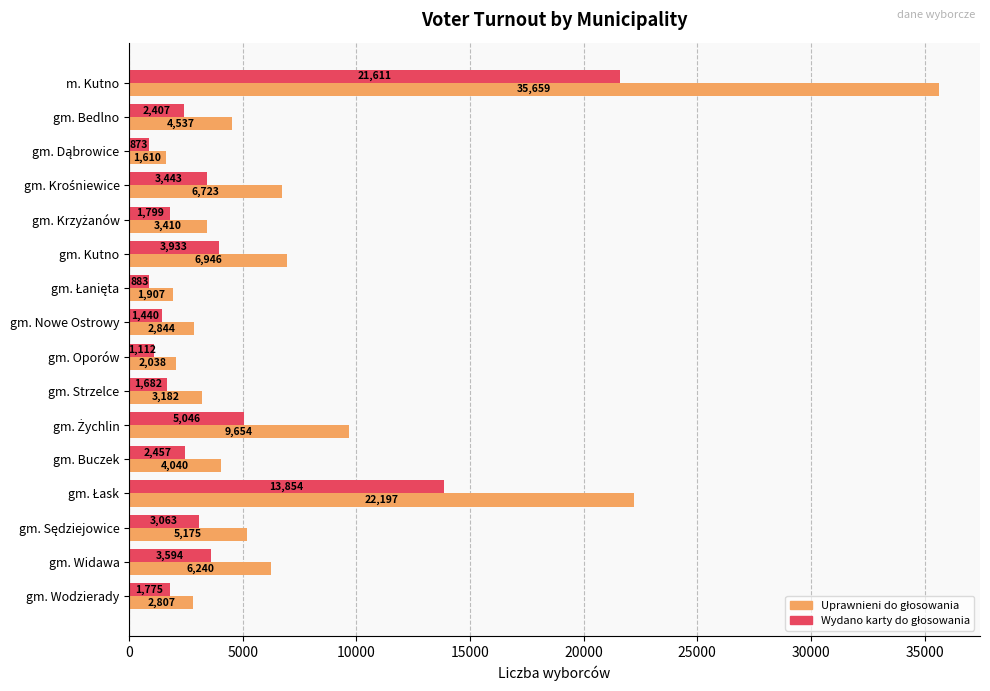

What is the spread (max minus min) of values at gm. Oporów?

926